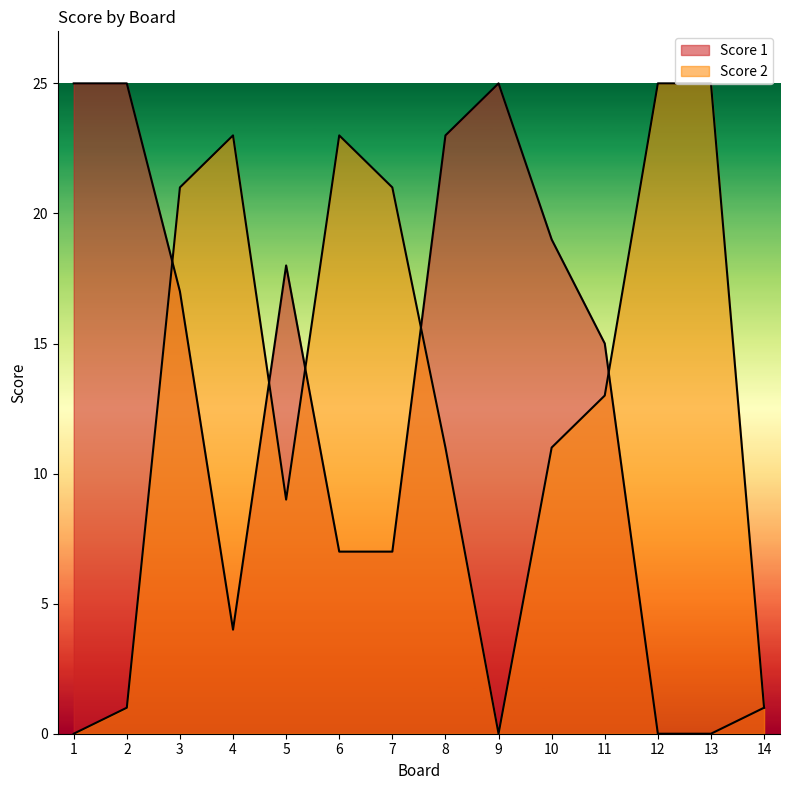

What is the maximum value for Score 1?

25